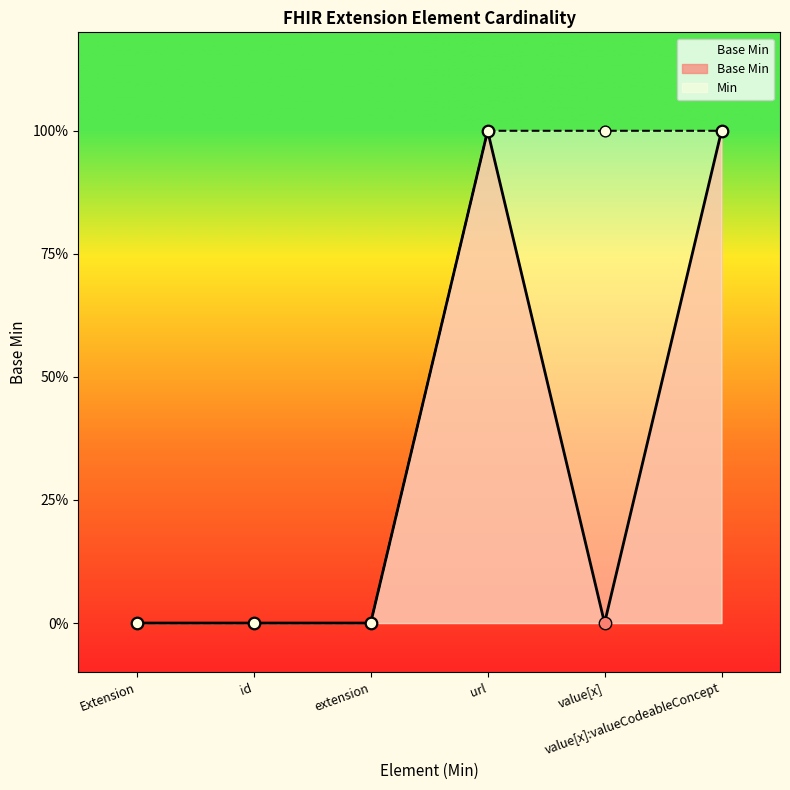

What is the change in value from value[x] to value[x]:valueCodeableConcept?

+1